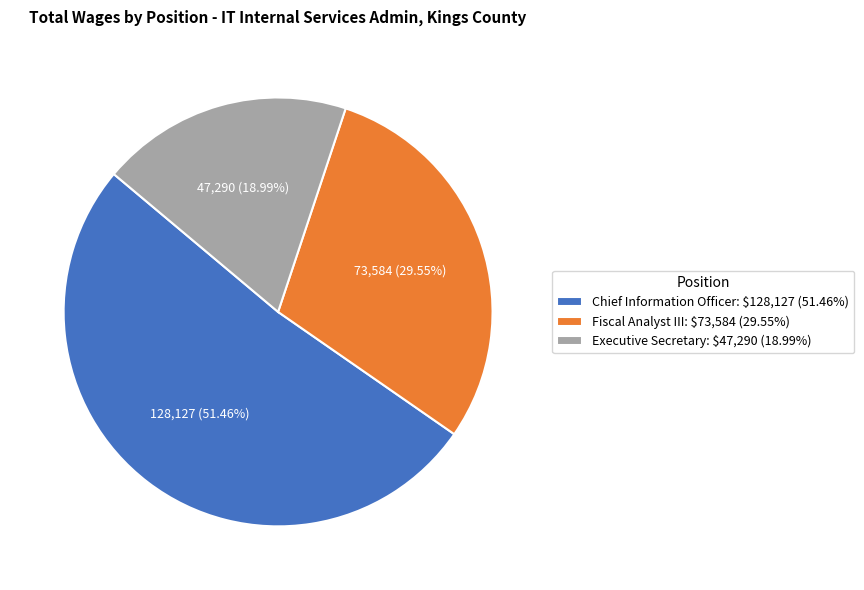

Does any single category account for the majority?

Yes